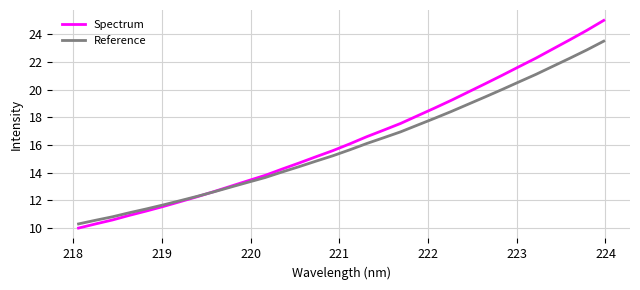

What is the highest value of the Spectrum series?

25.0